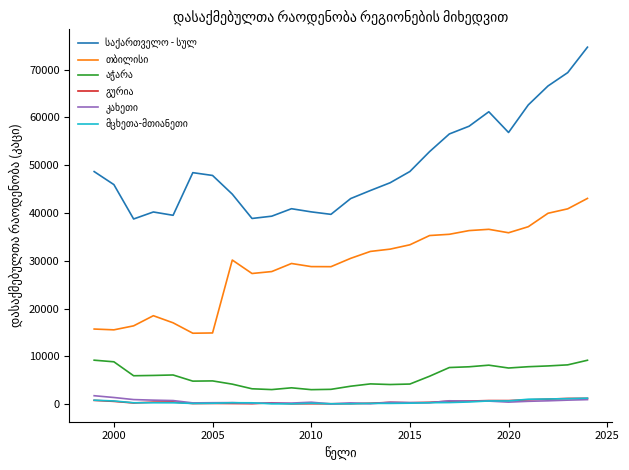

Count the number of data series in this chart.

6